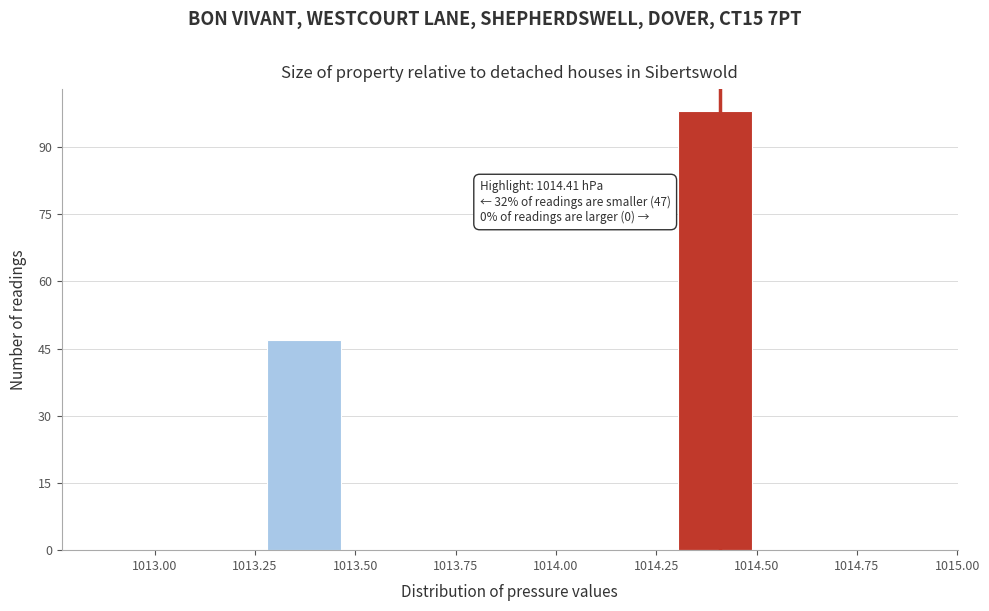

Which range on the x-axis has the tallest bar?

1014.295 to 1014.500